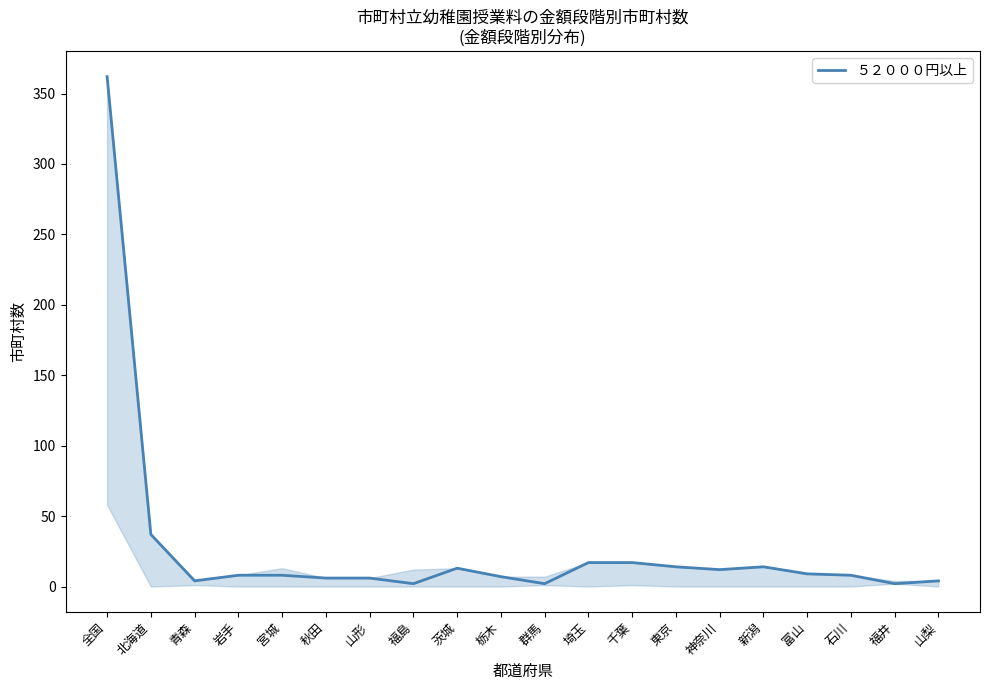

What is the difference between the second highest and minimum values?

35